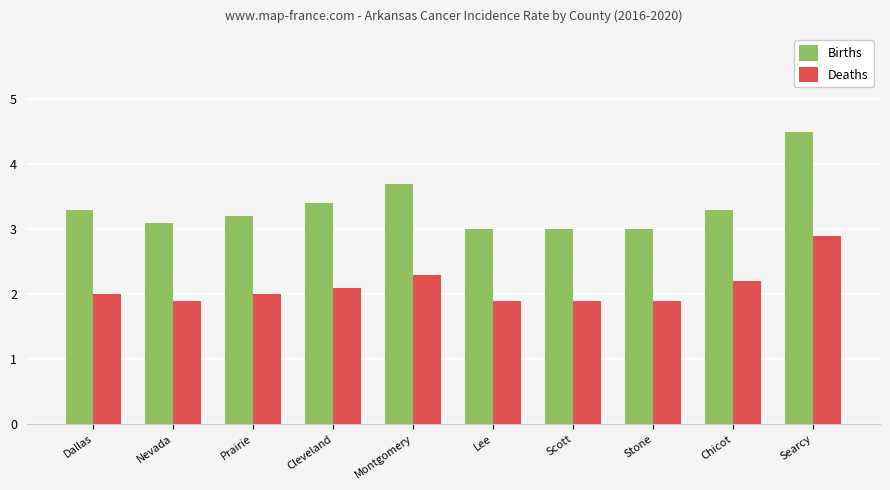

What is the label of the 2nd bar from the left?

Nevada